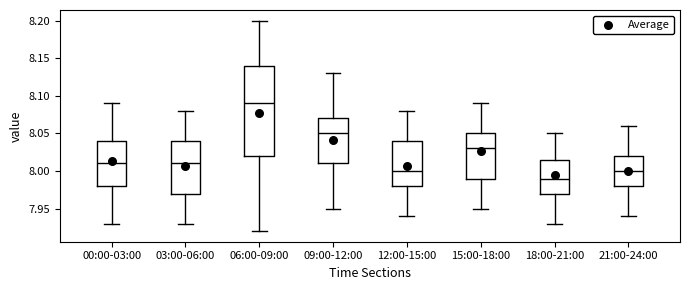

Reading left to right, transcribe this box plot: for each box, give where its median line is, the range the box spans, and where its two whiskers end, as read against the y-axis. The values are not printed on the chart, so give them approximately, as read against the axis.

00:00-03:00: median 8.010, box 7.980 to 8.040, whiskers 7.930 to 8.090
03:00-06:00: median 8.010, box 7.970 to 8.040, whiskers 7.930 to 8.080
06:00-09:00: median 8.090, box 8.020 to 8.140, whiskers 7.920 to 8.200
09:00-12:00: median 8.050, box 8.010 to 8.070, whiskers 7.950 to 8.130
12:00-15:00: median 8.000, box 7.980 to 8.040, whiskers 7.940 to 8.080
15:00-18:00: median 8.030, box 7.990 to 8.050, whiskers 7.950 to 8.090
18:00-21:00: median 7.990, box 7.970 to 8.015, whiskers 7.930 to 8.050
21:00-24:00: median 8.000, box 7.980 to 8.020, whiskers 7.940 to 8.060